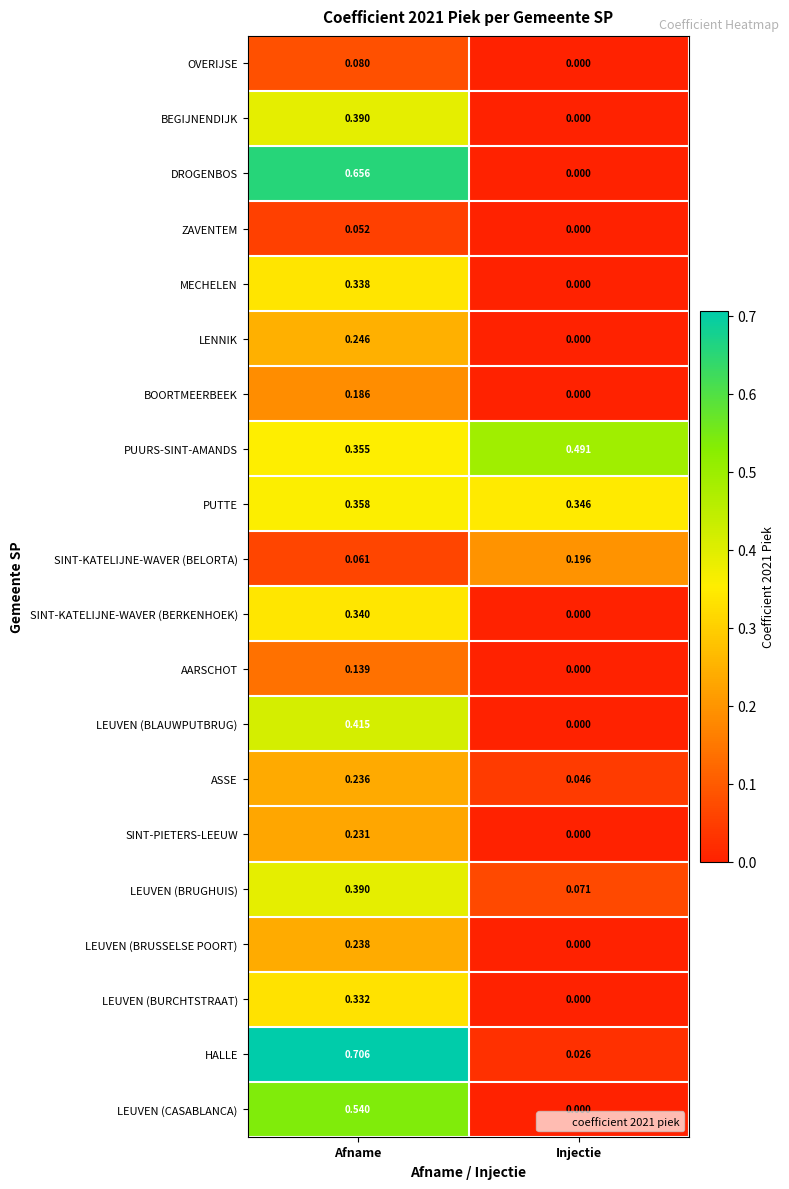

Where is LEUVEN (BURCHTSTRAAT) nearest to the value 0?

Injectie